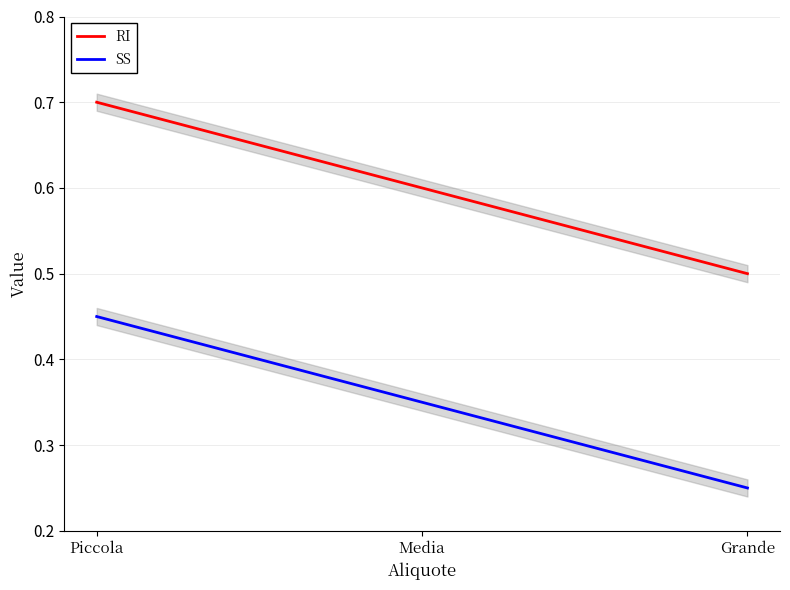

What position from the right is Media?

2